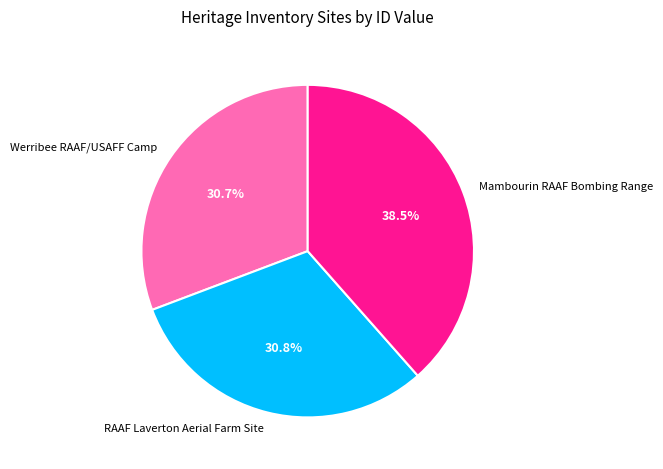

What portion of the pie excludes Mambourin RAAF Bombing Range?

61.5%